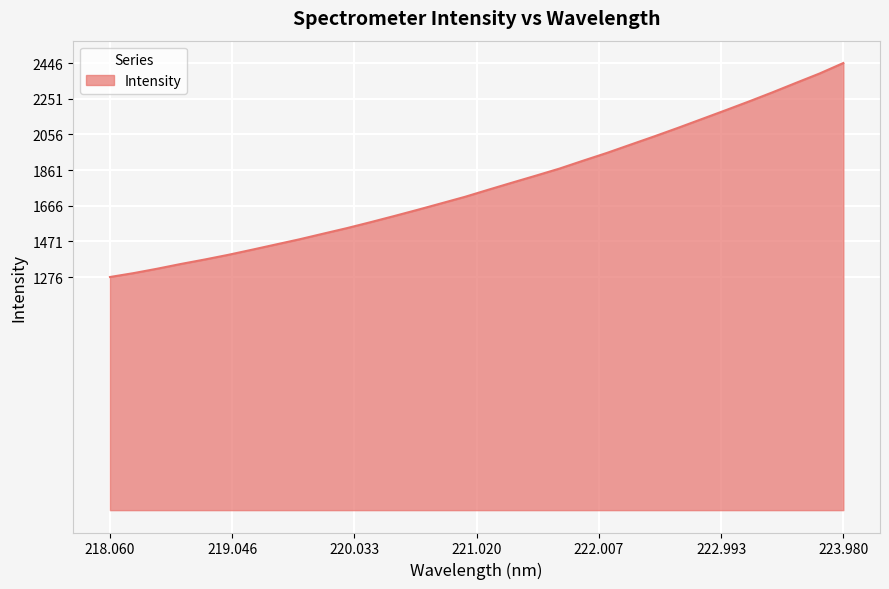

Reading right to left, transcribe all the data shown in this chart.

2446.4	2389.4	2337.9	2285.9	2235.8	2187.2	2139.2	2091.4	2045.0	2000.0	1954.7	1912.4	1869.1	1830.3	1792.3	1753.7	1714.5	1678.9	1643.4	1609.0	1575.4	1542.8	1512.5	1481.8	1453.4	1424.9	1397.0	1371.3	1347.1	1321.1	1296.9	1275.6